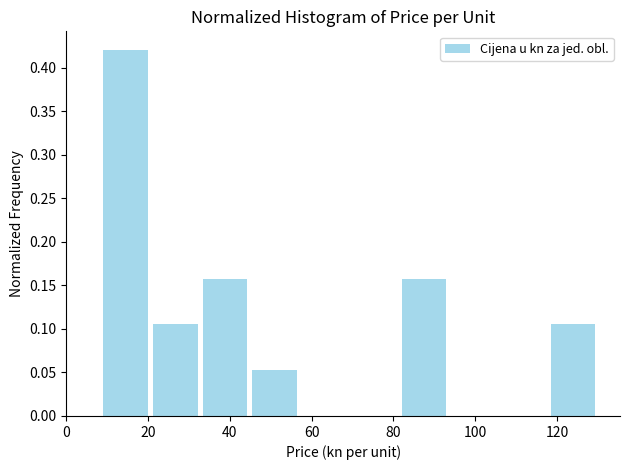

Reading left to right, transcribe this chart: for each bar, give the range it covers on the x-axis and its height. Neither the bar edges nor the heights are printed on the chart, so give them approximately, as read against the axes.

8 to 20: 0.420
20 to 32: 0.105
32 to 44: 0.160
44 to 58: 0.055
58 to 70: 0
70 to 82: 0
82 to 94: 0.160
94 to 106: 0
106 to 118: 0
118 to 130: 0.105